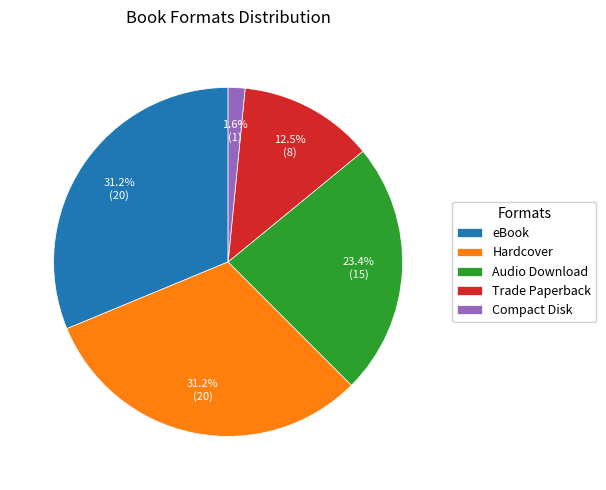

Is eBook the majority of the pie?

No